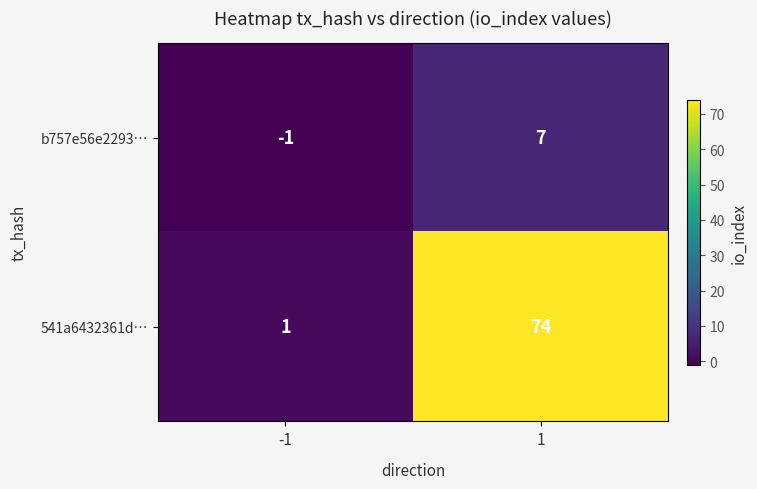

Is the value of b757e56e2293… at 1 greater than the value of 541a6432361d… at 1?

No